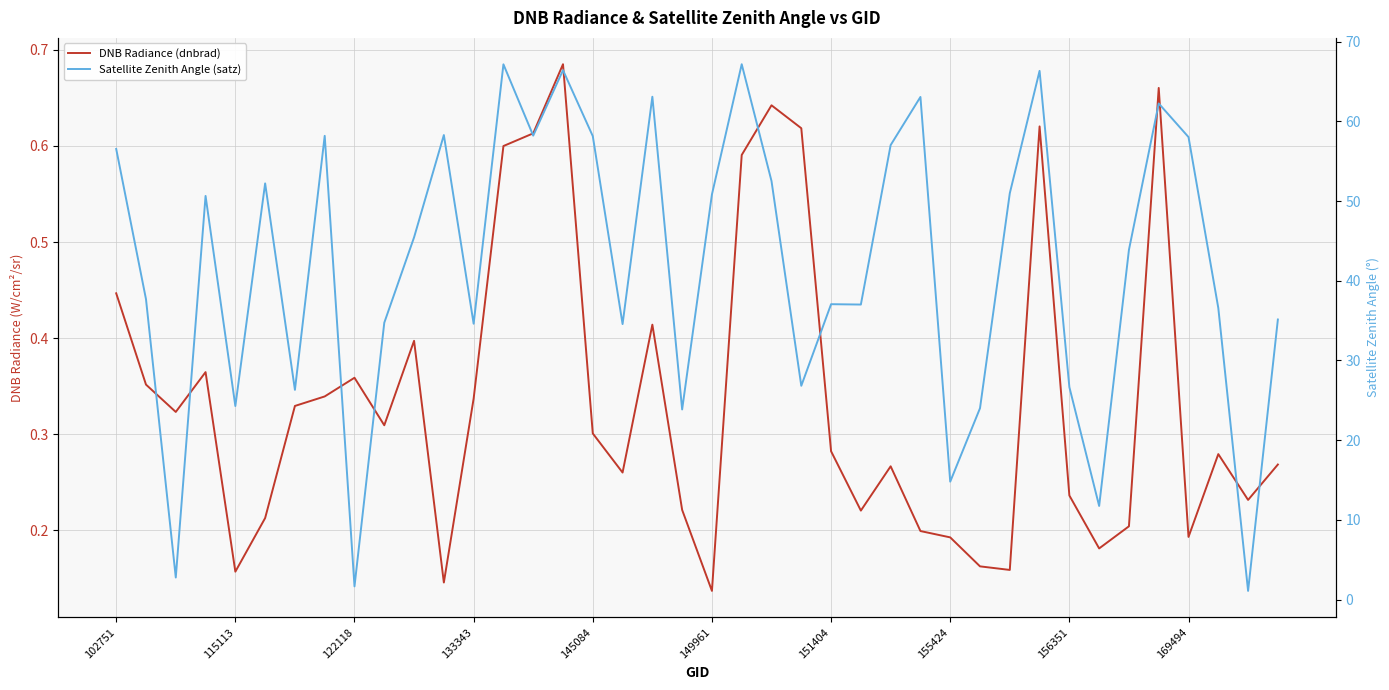

True or false: Satellite Zenith Angle (satz) and DNB Radiance (dnbrad) intersect in this chart.

False